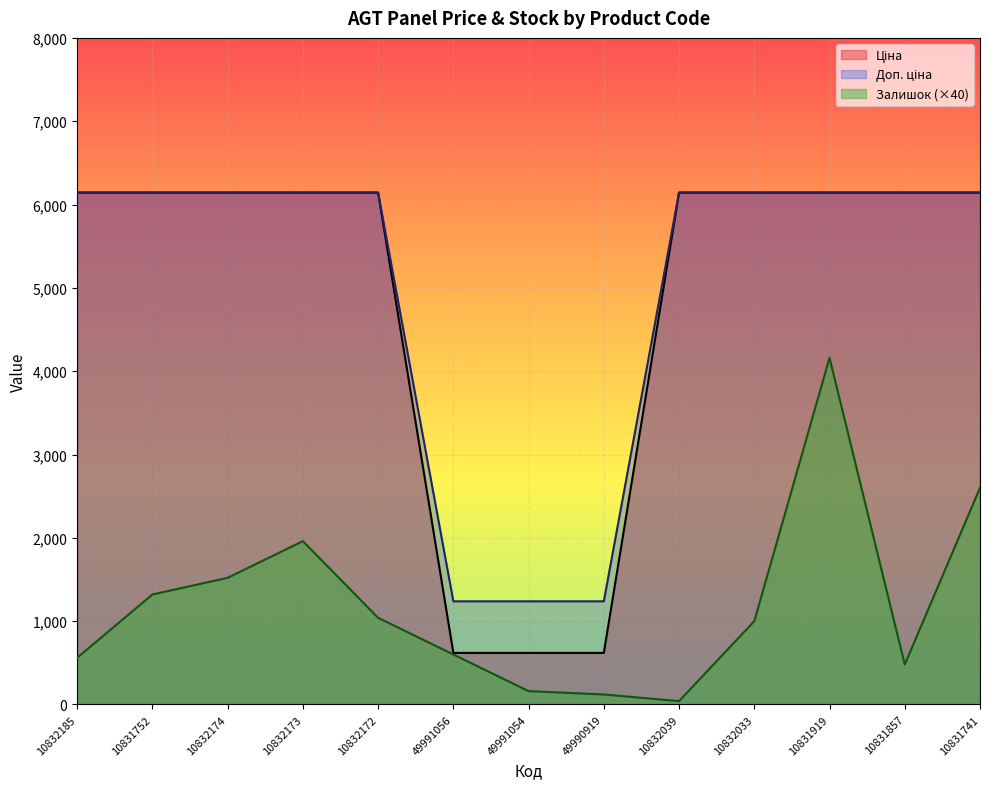

What is the sum of the Доп. ціна values at 10832172 and 10832033?

12286.5